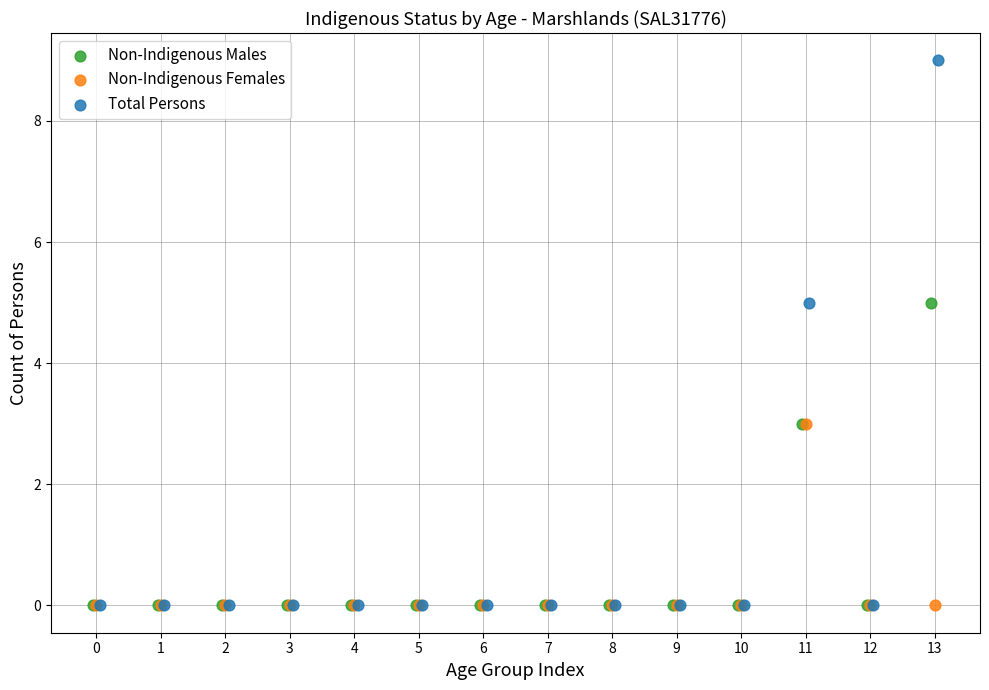

Which series has the largest Y range (max minus min)?

Total Persons